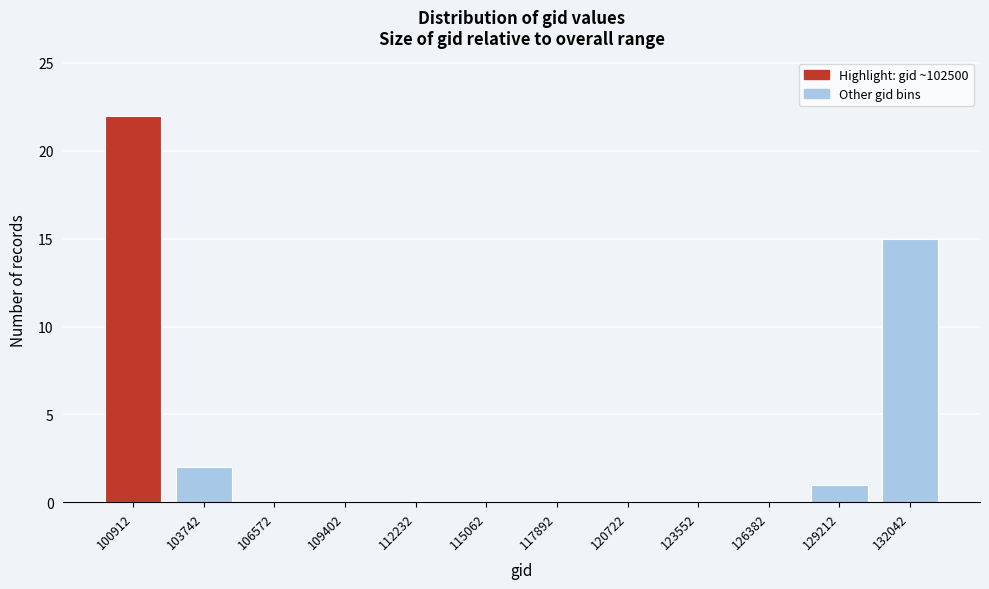

Reading left to right, list all the values displayed in this chart.

100912=22	103742=2	106572=0	109402=0	112232=0	115062=0	117892=0	120722=0	123552=0	126382=0	129212=1	132042=15